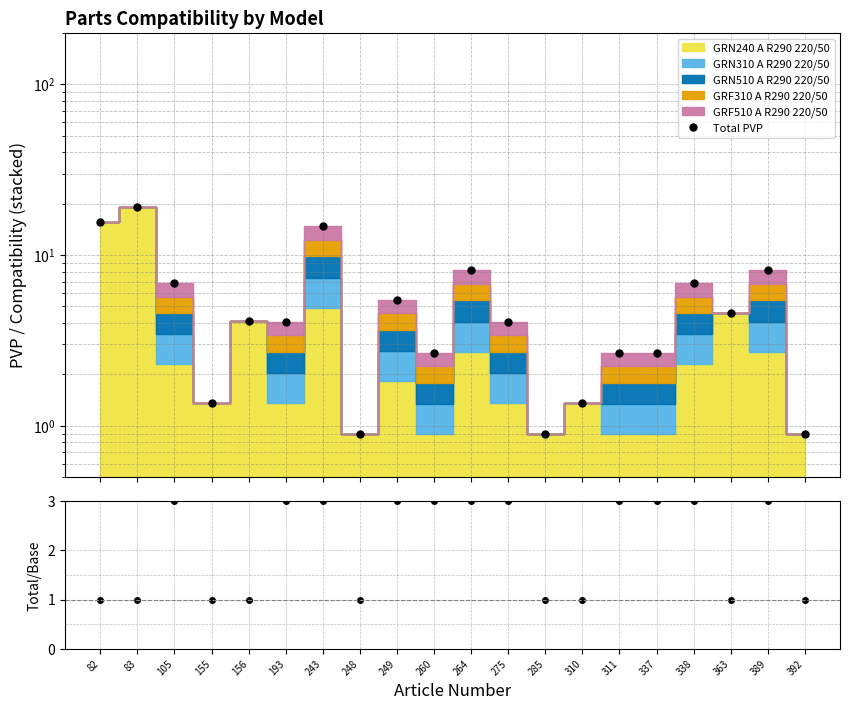

The value of Total/Base at 389 is 3.0. True or false?

True